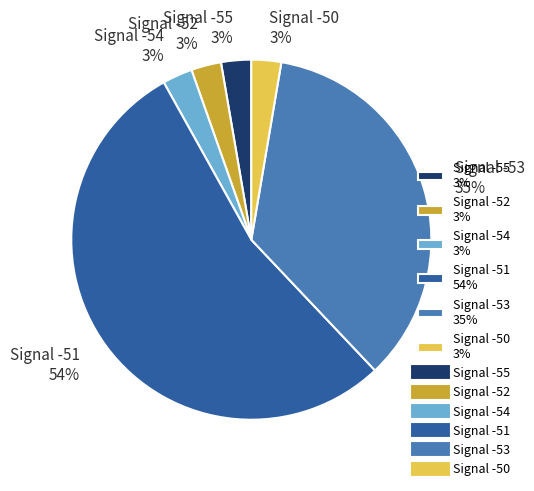

To the nearest percent, what percentage of the pie is Signal -55 3%?

3%